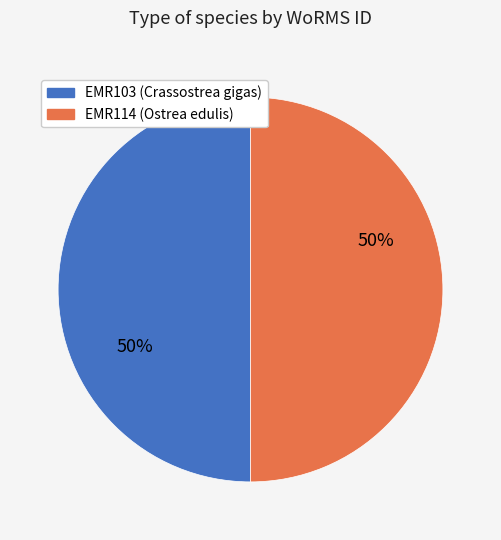

To the nearest percent, what is the average slice percentage?

50%